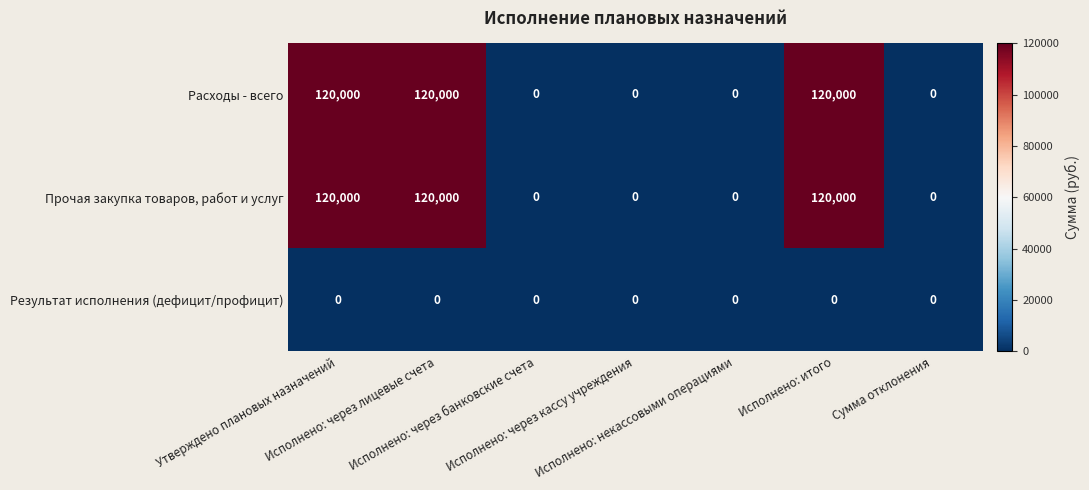

What is the greatest value displayed?

120000